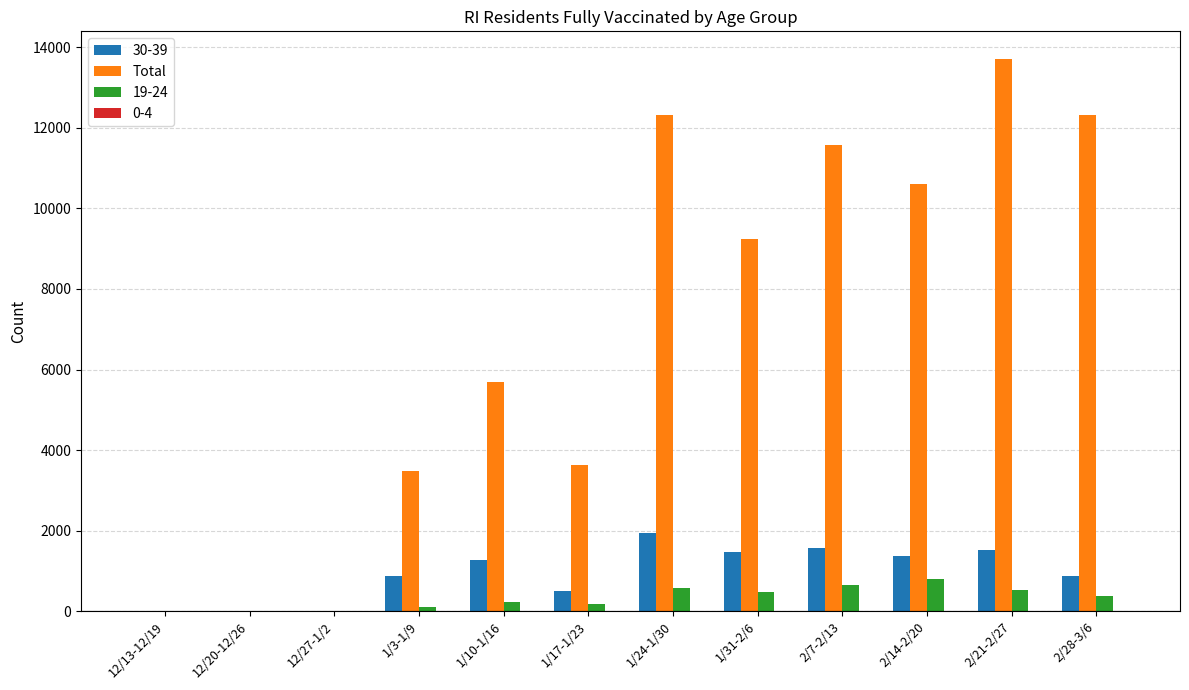

What is the maximum value shown in the chart?

13704